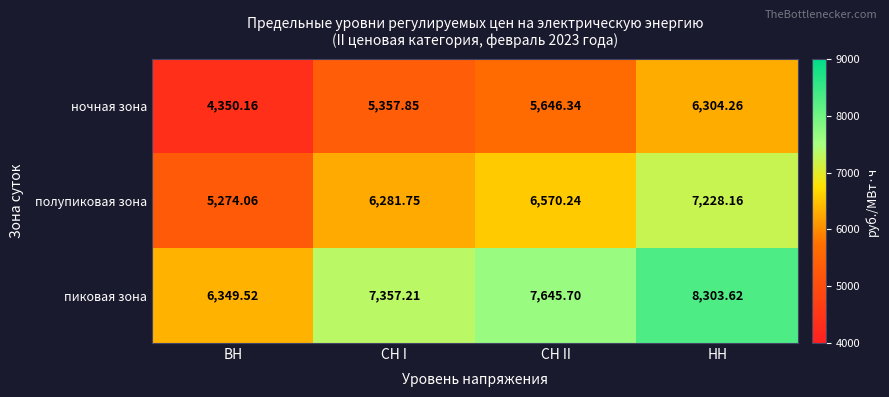

List the series in order of their overall mean, highest first.

пиковая зона, полупиковая зона, ночная зона